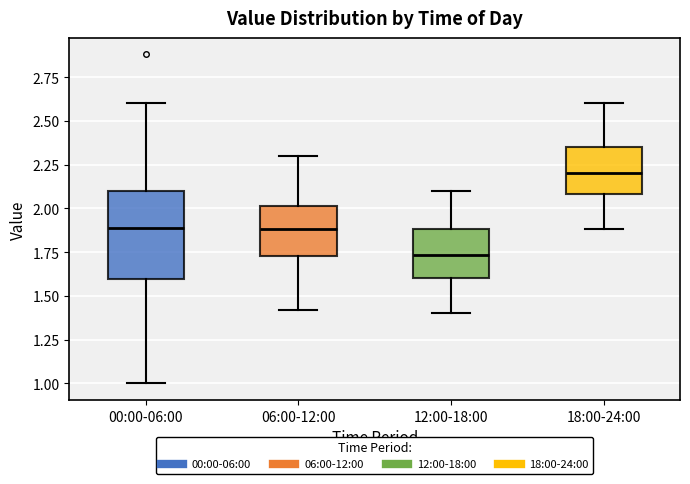

Reading left to right, read every box against the y-axis: the position of its median line, the range the box covers, and the ends of its whiskers. The values are not printed on the chart, so give them approximately, as read against the axis.

00:00-06:00: median 1.90, box 1.60 to 2.10, whiskers 1.00 to 2.60
06:00-12:00: median 1.90, box 1.75 to 2.00, whiskers 1.40 to 2.30
12:00-18:00: median 1.75, box 1.60 to 1.90, whiskers 1.40 to 2.10
18:00-24:00: median 2.20, box 2.10 to 2.35, whiskers 1.90 to 2.60